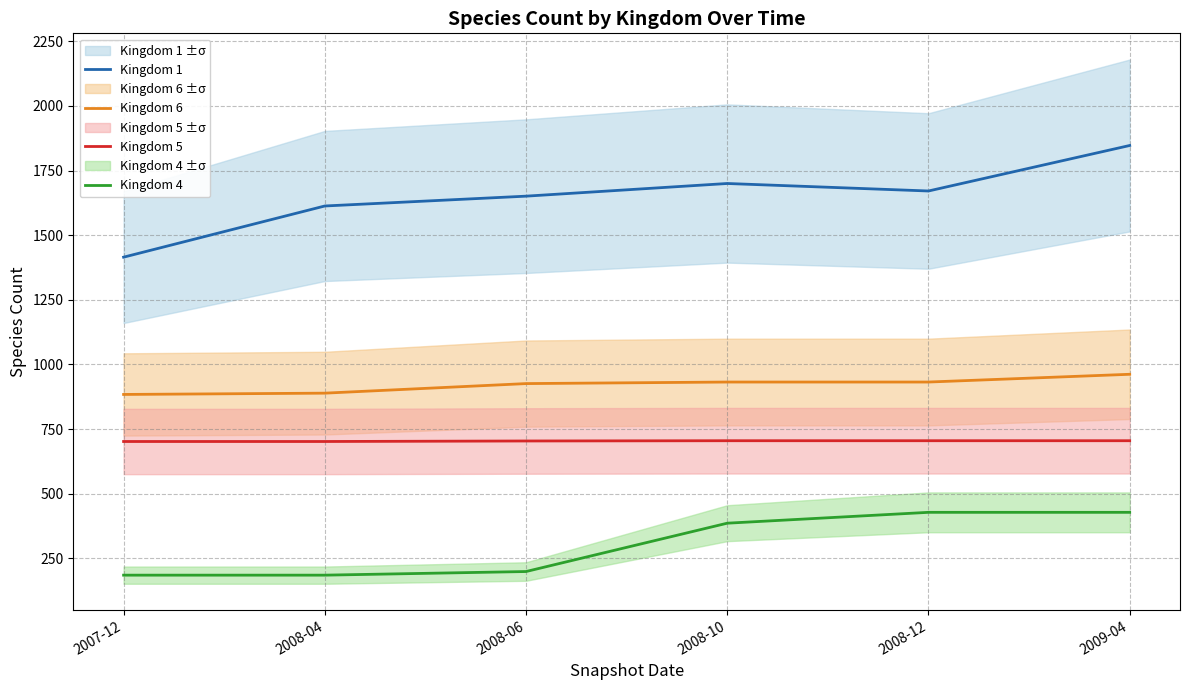

What is the value of the Kingdom 6 point at the 5th from the left?

932